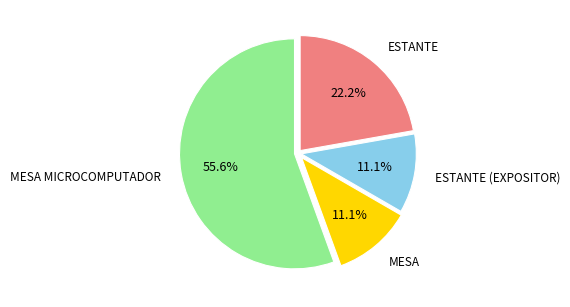

To the nearest percent, what is the difference between the largest and smallest slice percentages?

44%